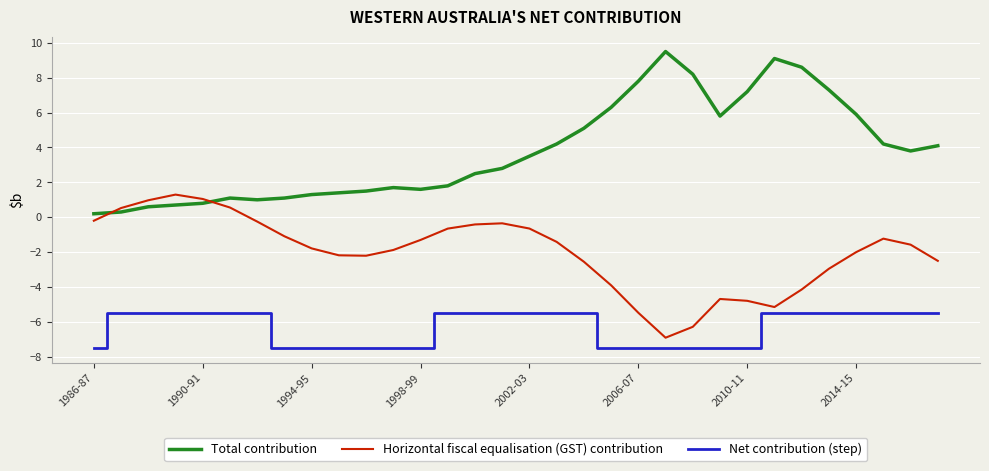

How many intersections are there between Total contribution and Horizontal fiscal equalisation (GST) contribution?

2